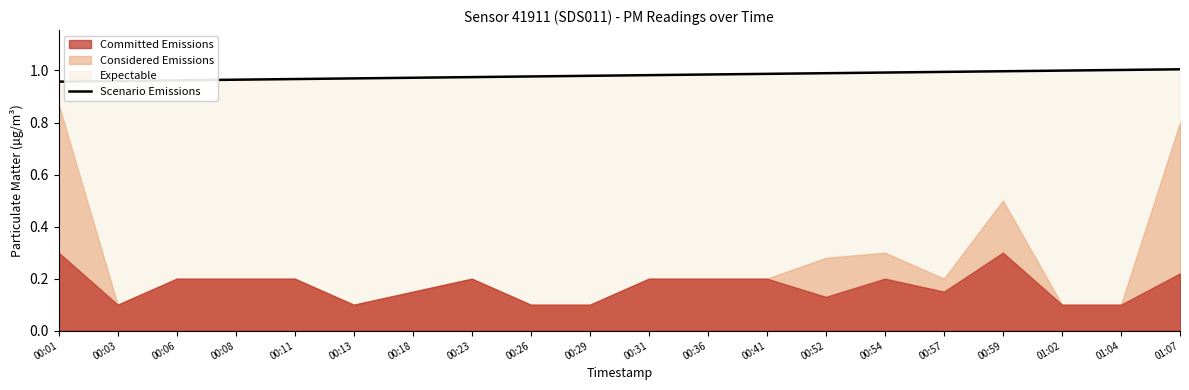

What is the label of the 6th point from the left?

00:13